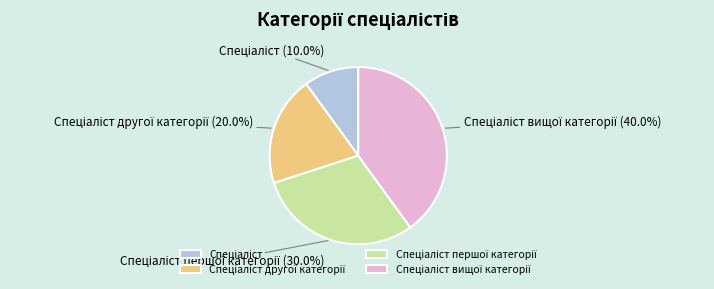

Is there a majority slice in this chart?

No